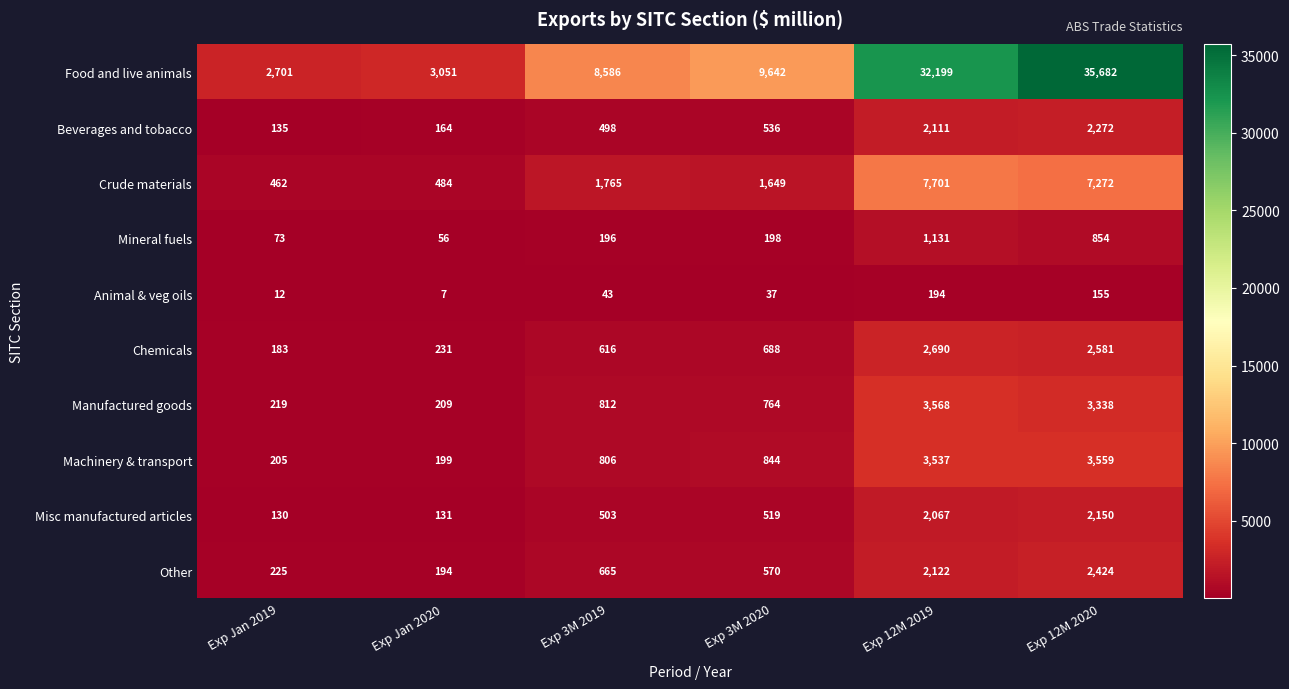

Which category has the highest value across all series?

Exp 12M 2020